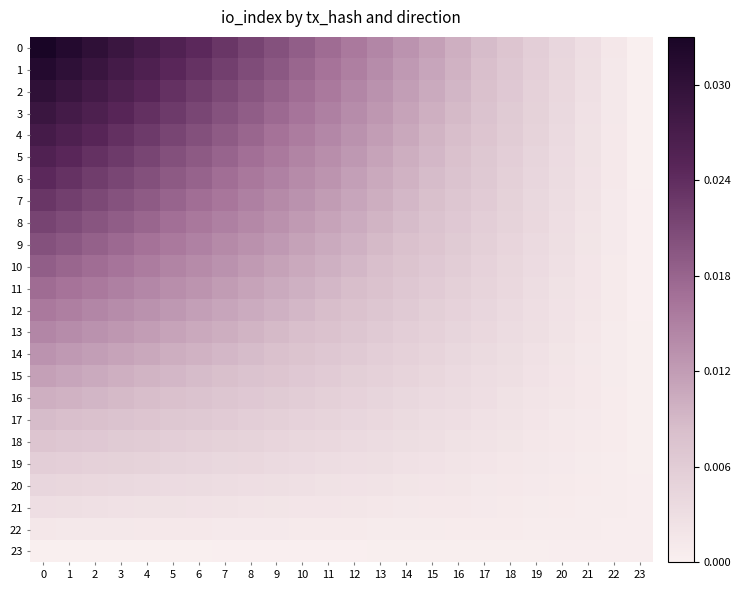

Between 4 and 11, which series saw the biggest shift?

row_0